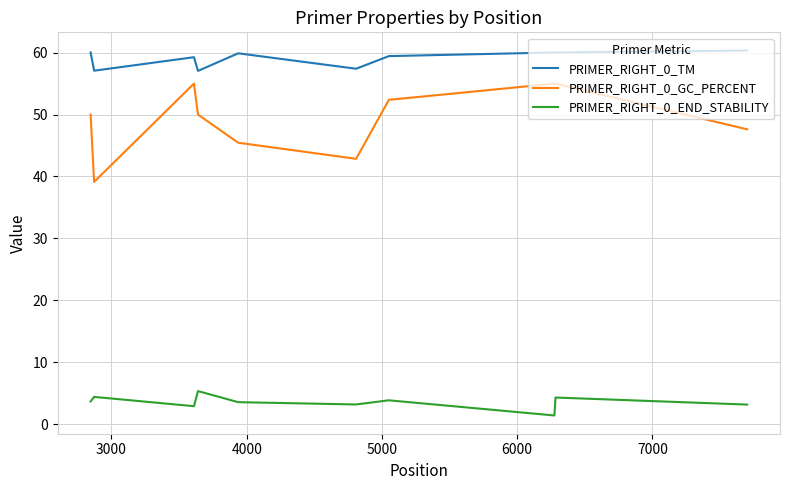

Which series has the widest spread of values?

PRIMER_RIGHT_0_GC_PERCENT